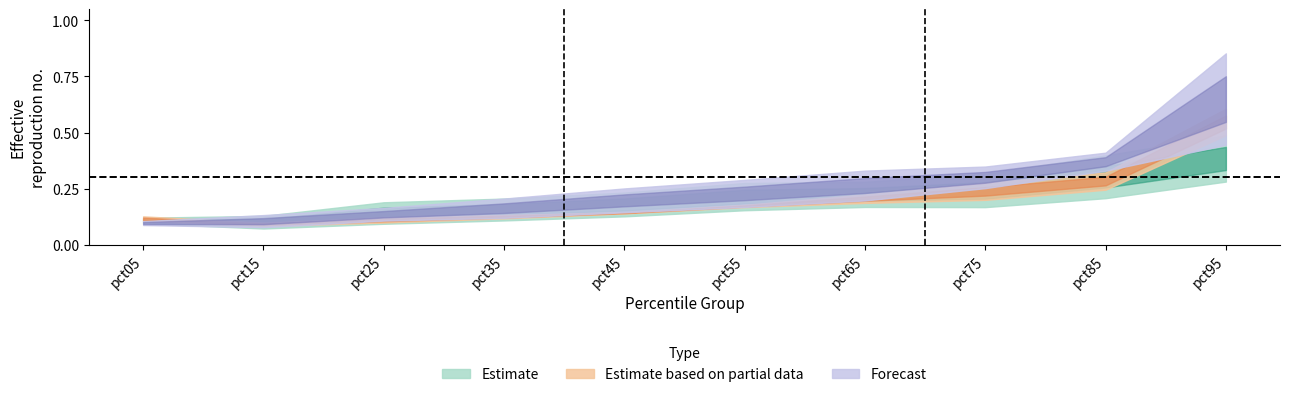

The value of Mar at pct45 is 0.0. True or false?

False